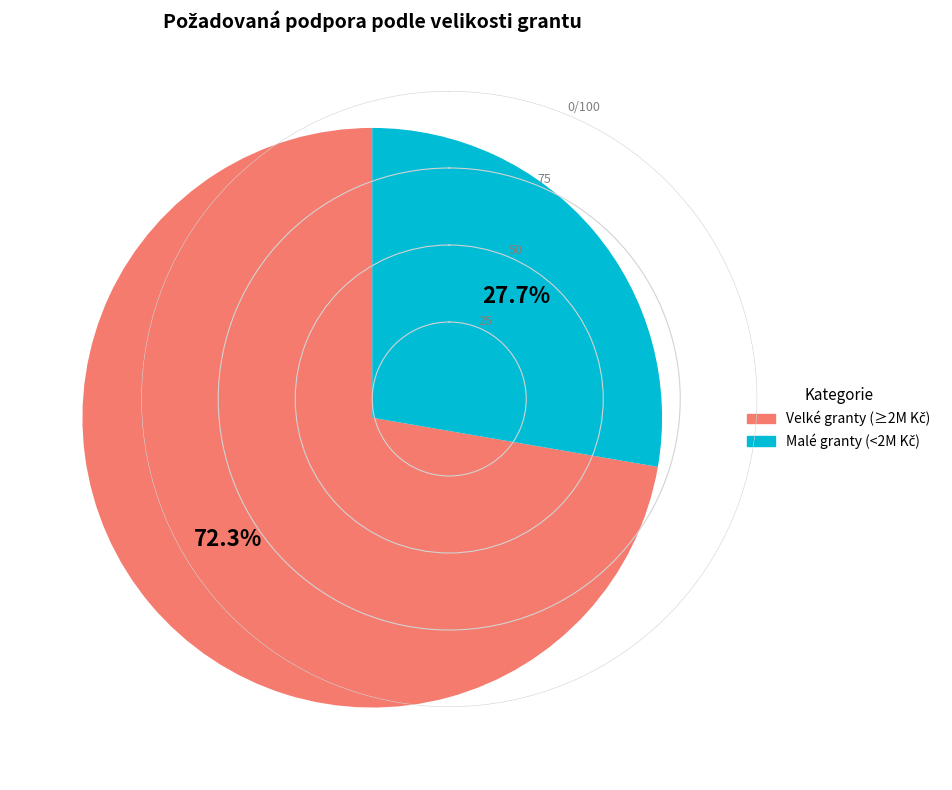

Is there any slice that represents more than half of the pie?

Yes